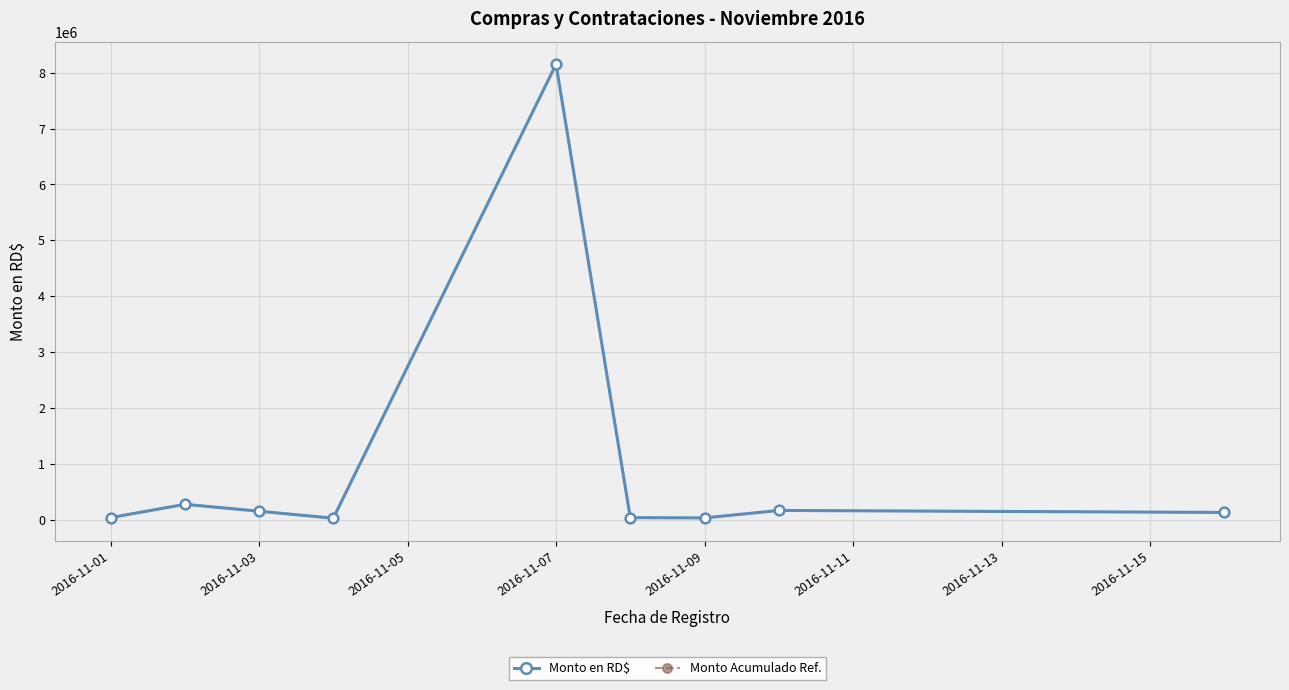

Does the chart have visible grid lines?

Yes